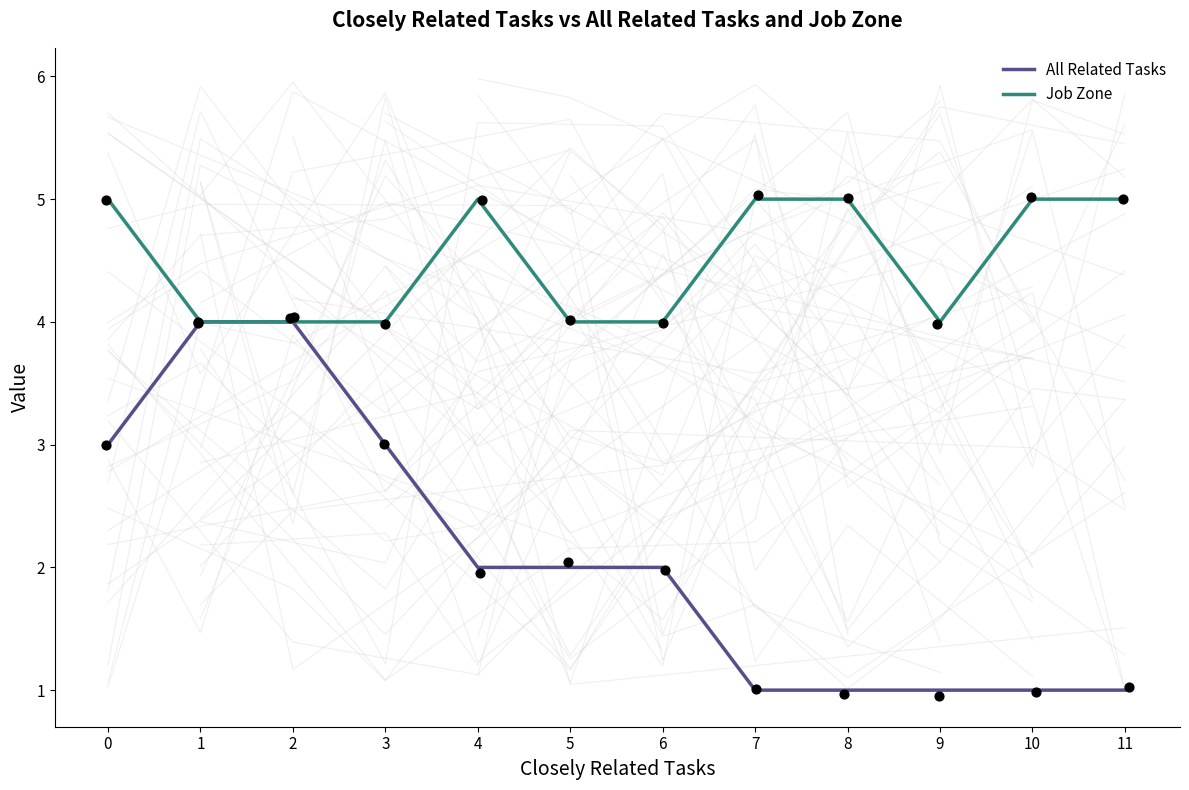

Is the value of All Related Tasks at 3 greater than the value of Job Zone at 10?

No